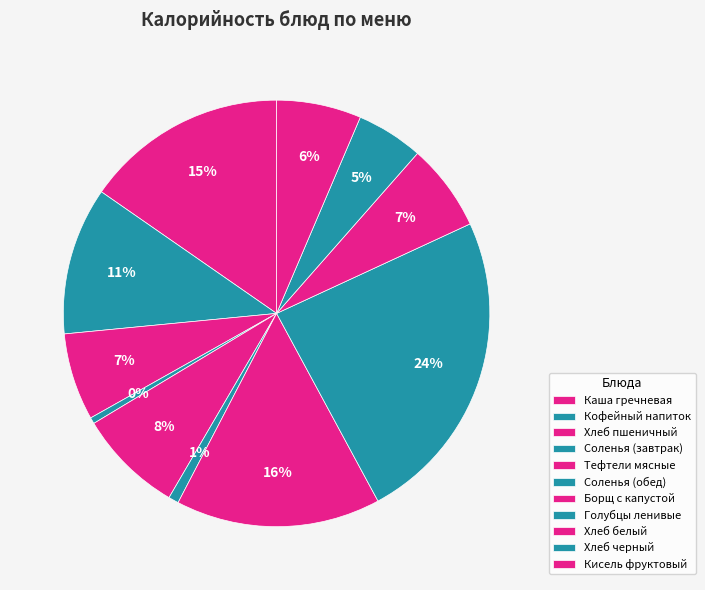

What is the change in value from Каша гречневая to Соленья (обед)?

-202.4